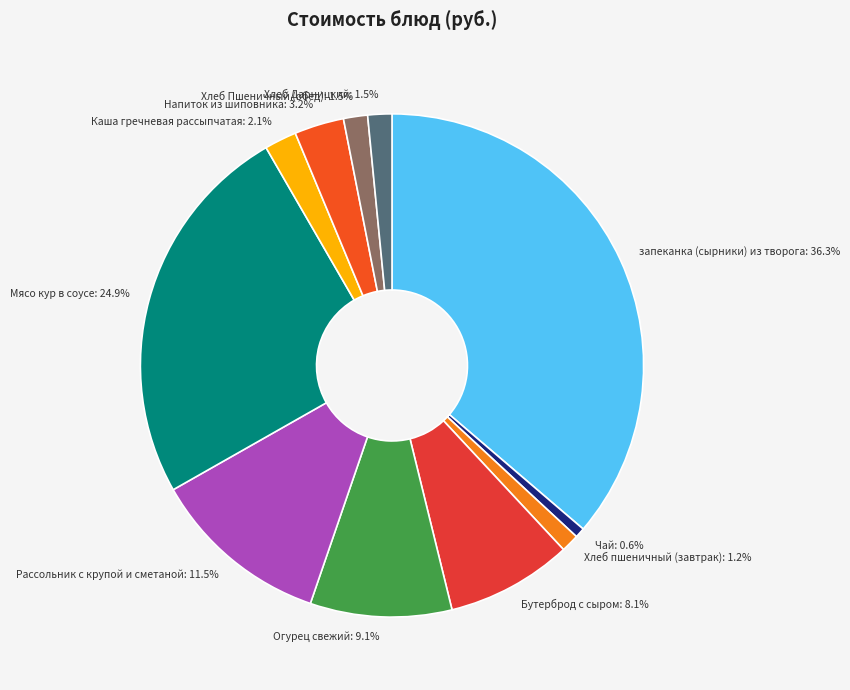

Does any single category account for the majority?

No